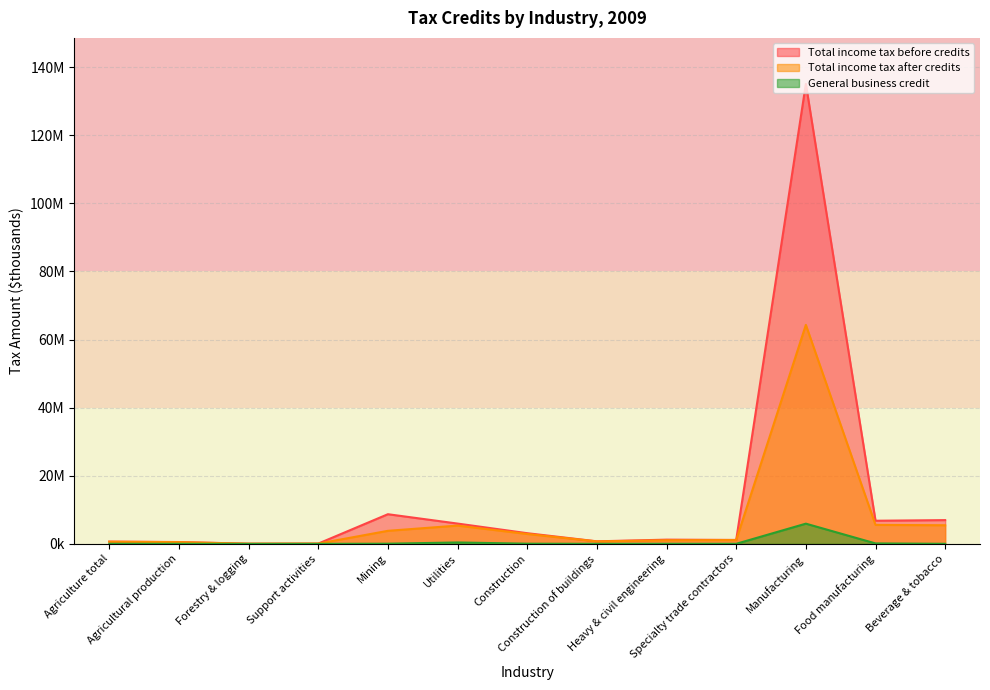

What is the highest value of the General business credit series?

5933727